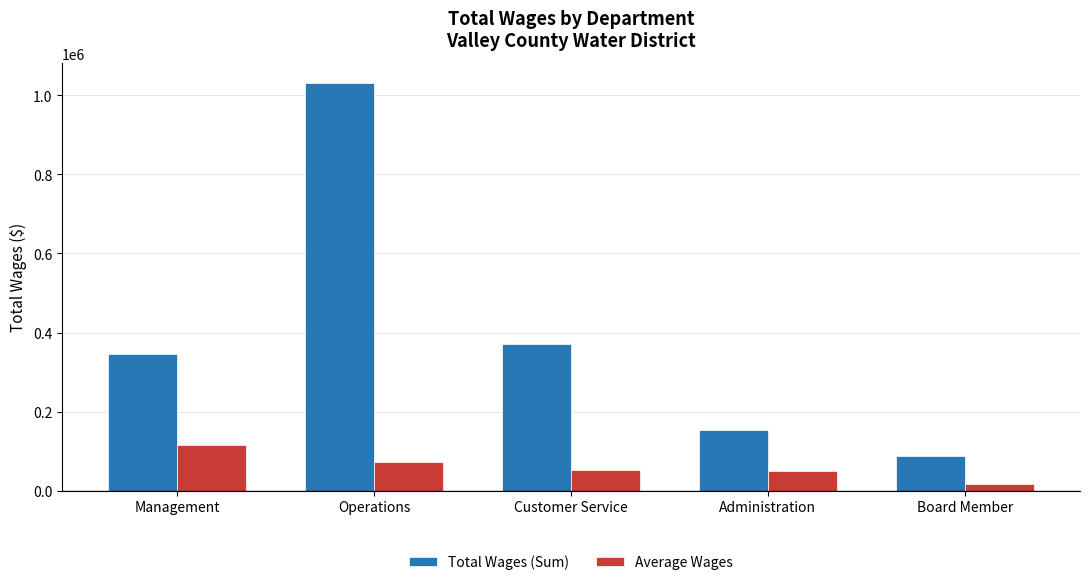

The Total Wages (Sum) series shows 153362.0 at Administration. True or false?

True